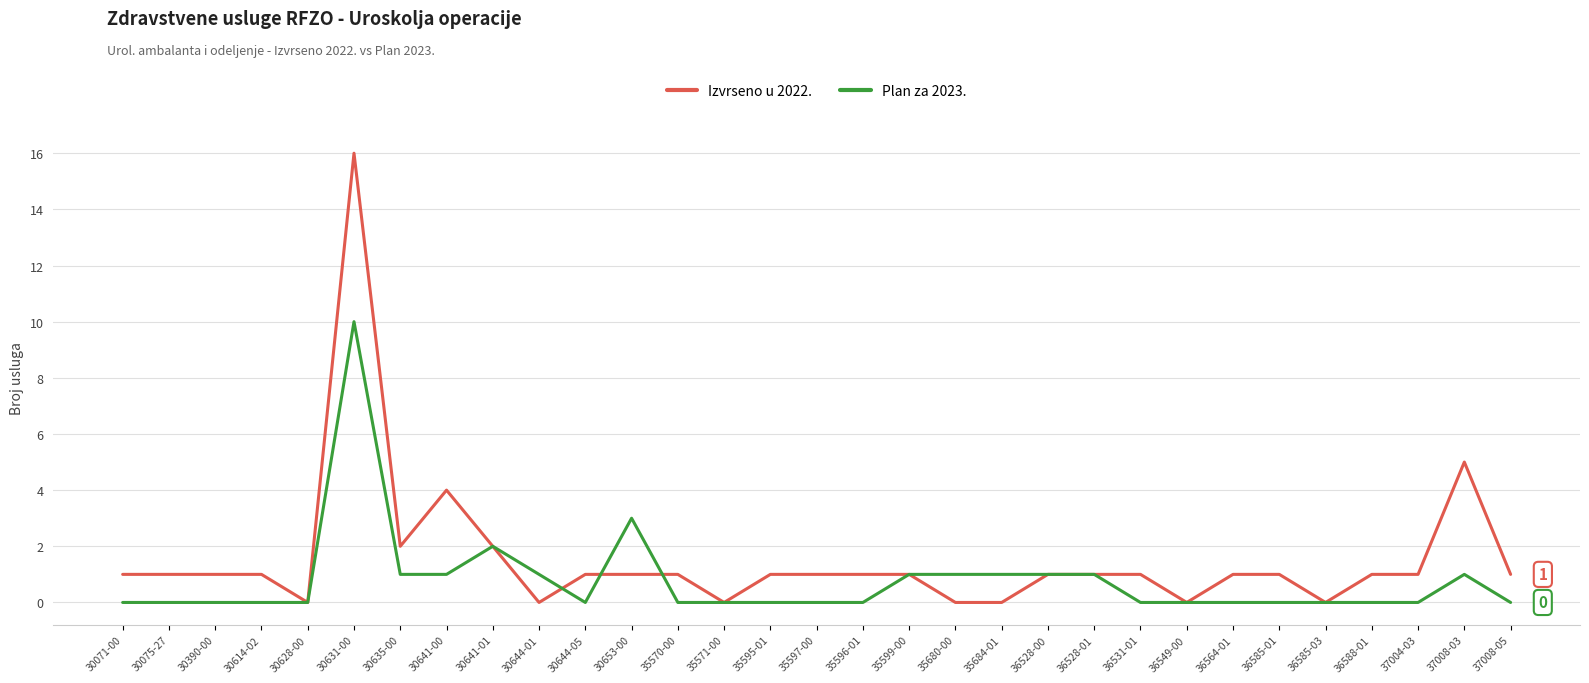

The value of Plan za 2023. at 30641-01 is 2. True or false?

True